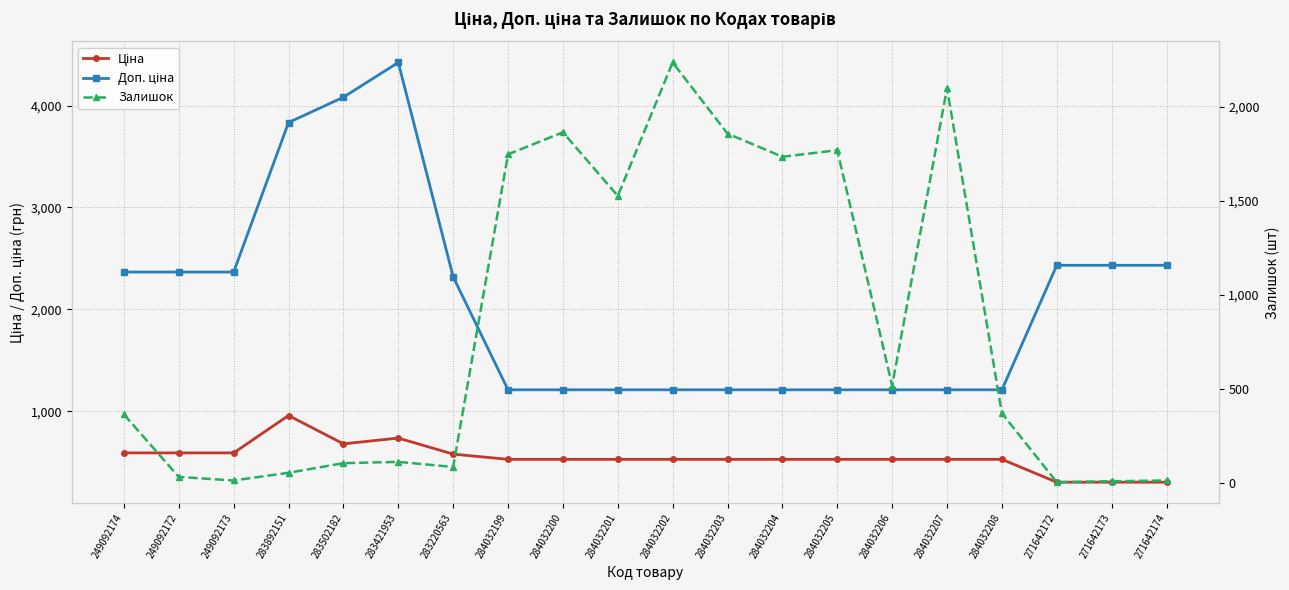

At how many categories does at least one series exceed 3739?

3